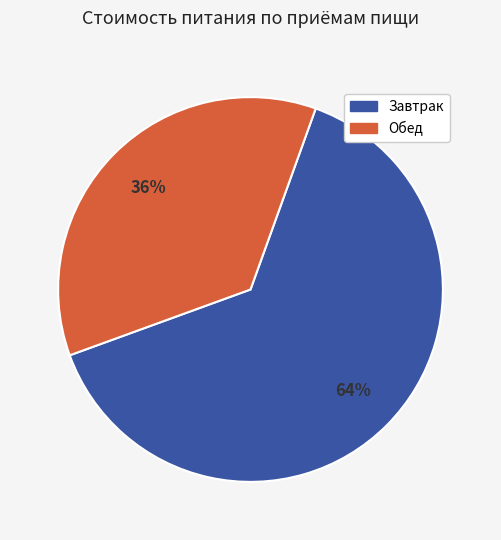

Is the sum of Завтрак and Обед greater than half?

Yes